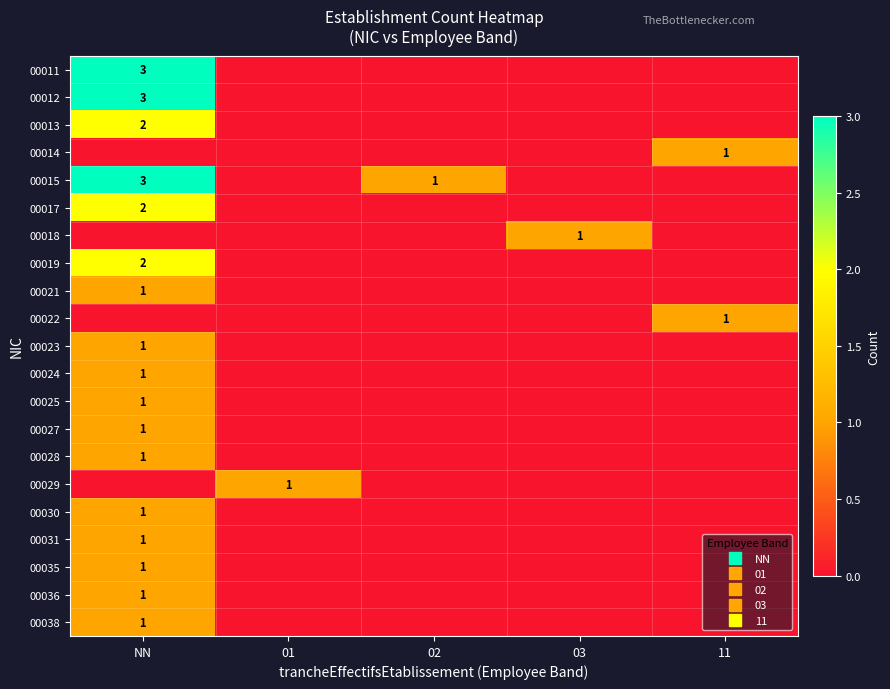

What is the total value across all series at 02?

1